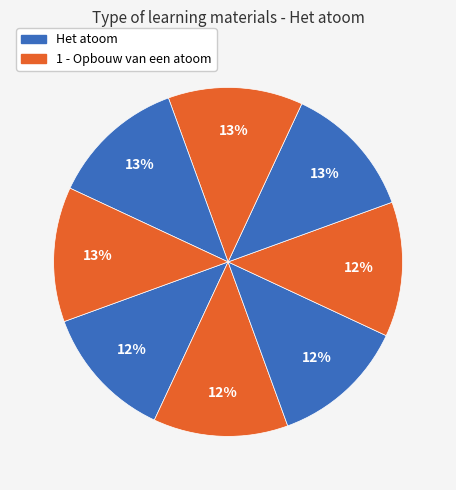

How many slices are in this pie chart?

8